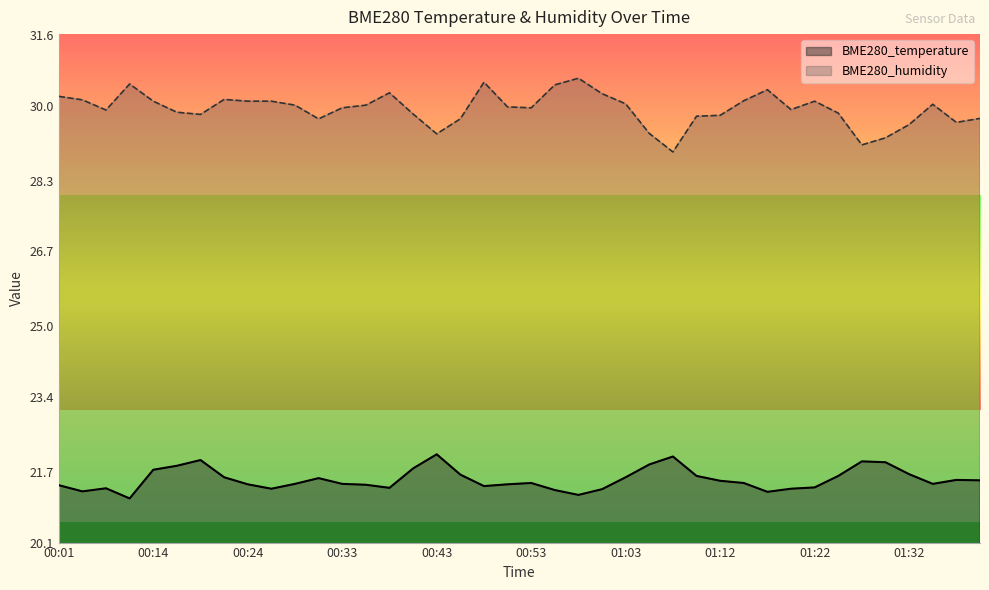

Reading left to right, transcribe all the data shown in this chart.

BME280_temperature: 00:01=21.4	00:05=21.3	00:06=21.3	00:09=21.1	00:14=21.8	00:16=21.8	00:19=22.0	00:21=21.6	00:24=21.4	00:26=21.3	00:28=21.4	00:31=21.6	00:33=21.4	00:36=21.4	00:38=21.3	00:41=21.8	00:43=22.1	00:46=21.6	00:48=21.4	00:50=21.4	00:53=21.4	00:55=21.3	00:58=21.2	01:00=21.3	01:03=21.6	01:05=21.9	01:07=22.1	01:10=21.6	01:12=21.5	01:15=21.4	01:17=21.2	01:20=21.3	01:22=21.4	01:25=21.6	01:27=21.9	01:30=21.9	01:32=21.6	01:34=21.4	01:37=21.5	01:39=21.5
BME280_humidity: 00:01=30.2	00:05=30.1	00:06=29.9	00:09=30.5	00:14=30.1	00:16=29.9	00:19=29.8	00:21=30.1	00:24=30.1	00:26=30.1	00:28=30.0	00:31=29.7	00:33=29.9	00:36=30.0	00:38=30.3	00:41=29.8	00:43=29.4	00:46=29.7	00:48=30.5	00:50=30.0	00:53=29.9	00:55=30.5	00:58=30.6	01:00=30.3	01:03=30.0	01:05=29.4	01:07=28.9	01:10=29.8	01:12=29.8	01:15=30.1	01:17=30.4	01:20=29.9	01:22=30.1	01:25=29.8	01:27=29.1	01:30=29.3	01:32=29.6	01:34=30.0	01:37=29.6	01:39=29.7